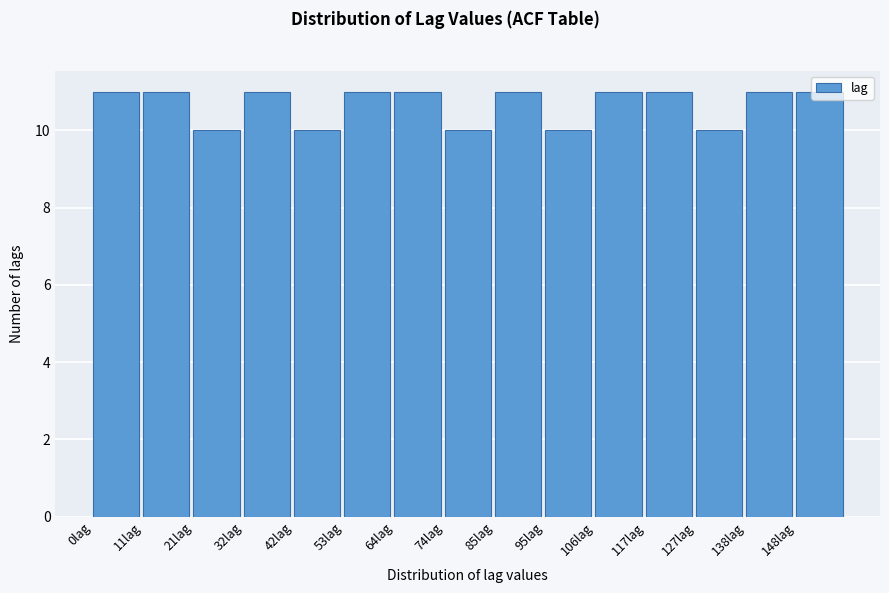

Reading left to right, list every bar in this chart as the range it spans on the x-axis followed by its height. Neither the bar edges nor the heights are printed on the chart, so give them approximately, as read against the axes.

0.0 to 10.6: 11
10.6 to 21.2: 11
21.2 to 31.8: 10
31.8 to 42.4: 11
42.4 to 53.0: 10
53.0 to 63.6: 11
63.6 to 74.2: 11
74.2 to 84.8: 10
84.8 to 95.4: 11
95.4 to 106.0: 10
106.0 to 116.6: 11
116.6 to 127.2: 11
127.2 to 137.8: 10
137.8 to 148.4: 11
148.4 to 159.0: 11